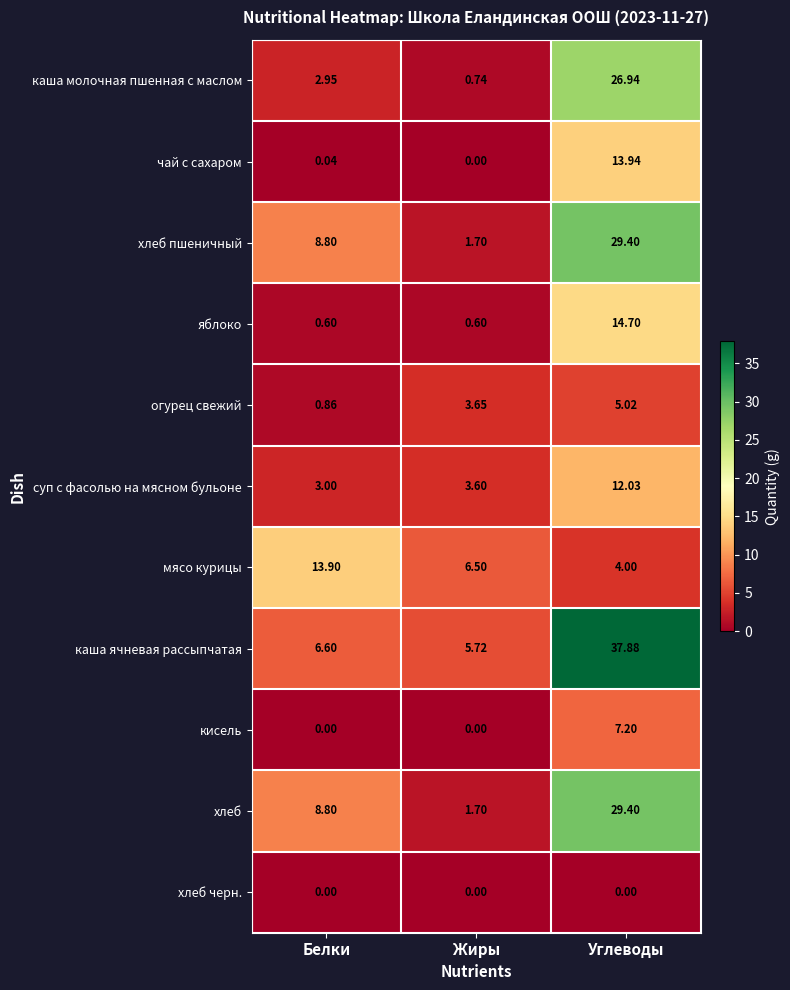

At how many categories does at least one series exceed 36?

1